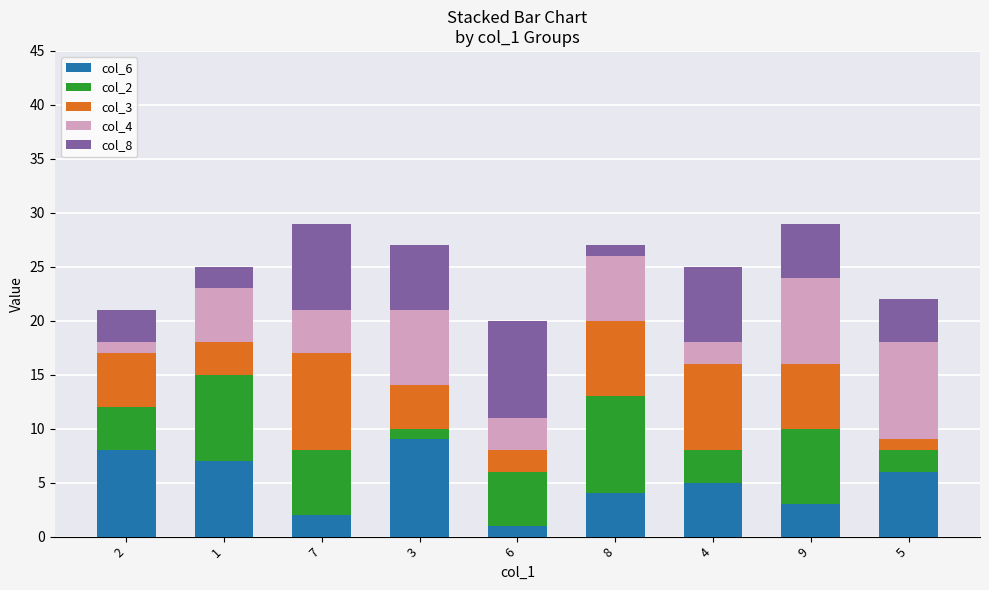

The value of col_6 at 2 is 2. True or false?

False